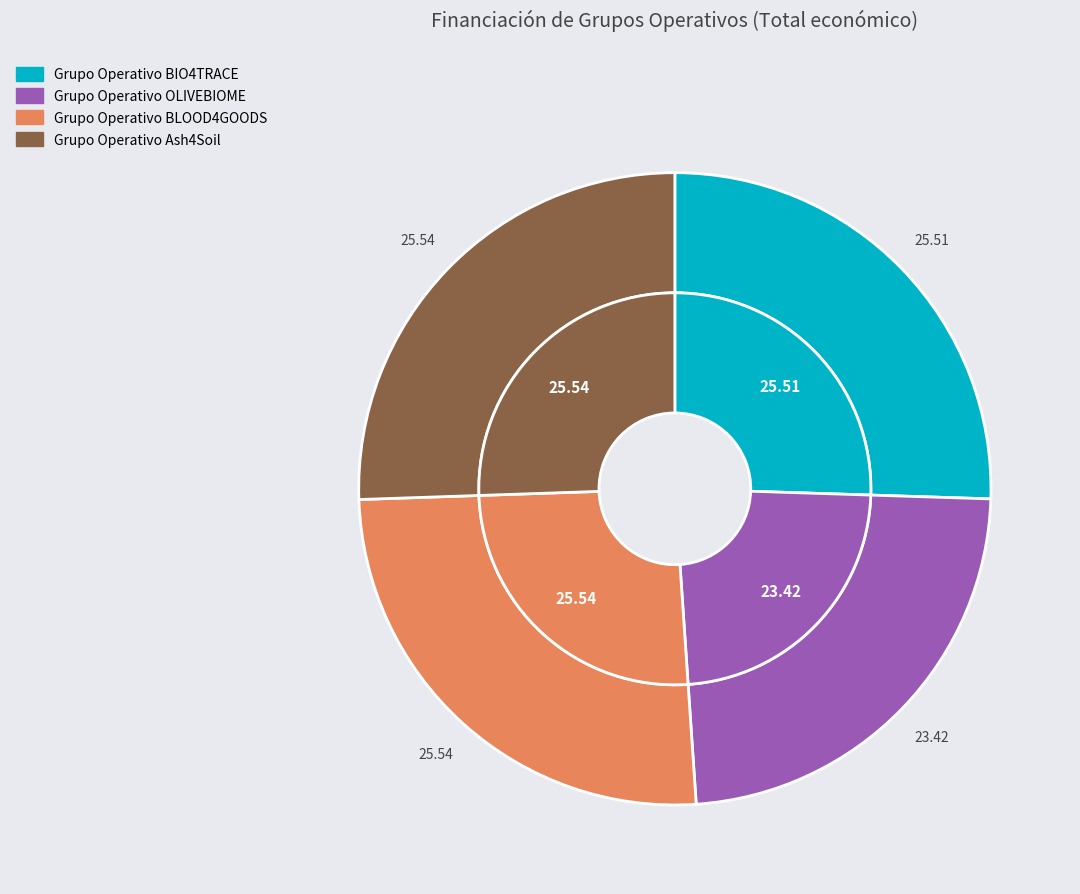

Is the sum of Ash4Soil and BLOOD4GOODS greater than half?

Yes